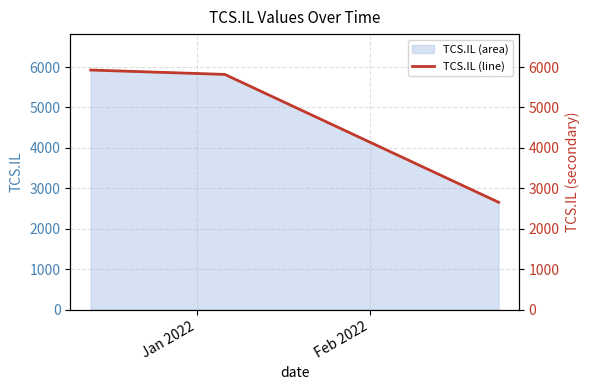

What is the greatest value displayed?

5925.3